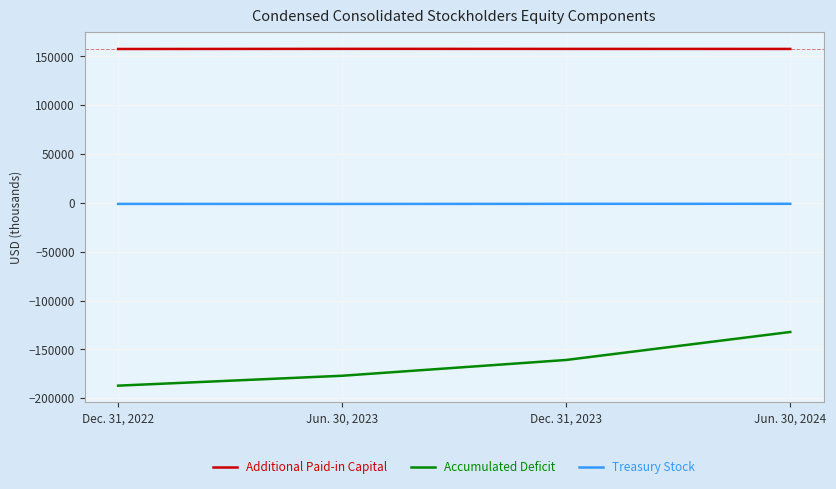

What is the sum of all Accumulated Deficit values?

-656976